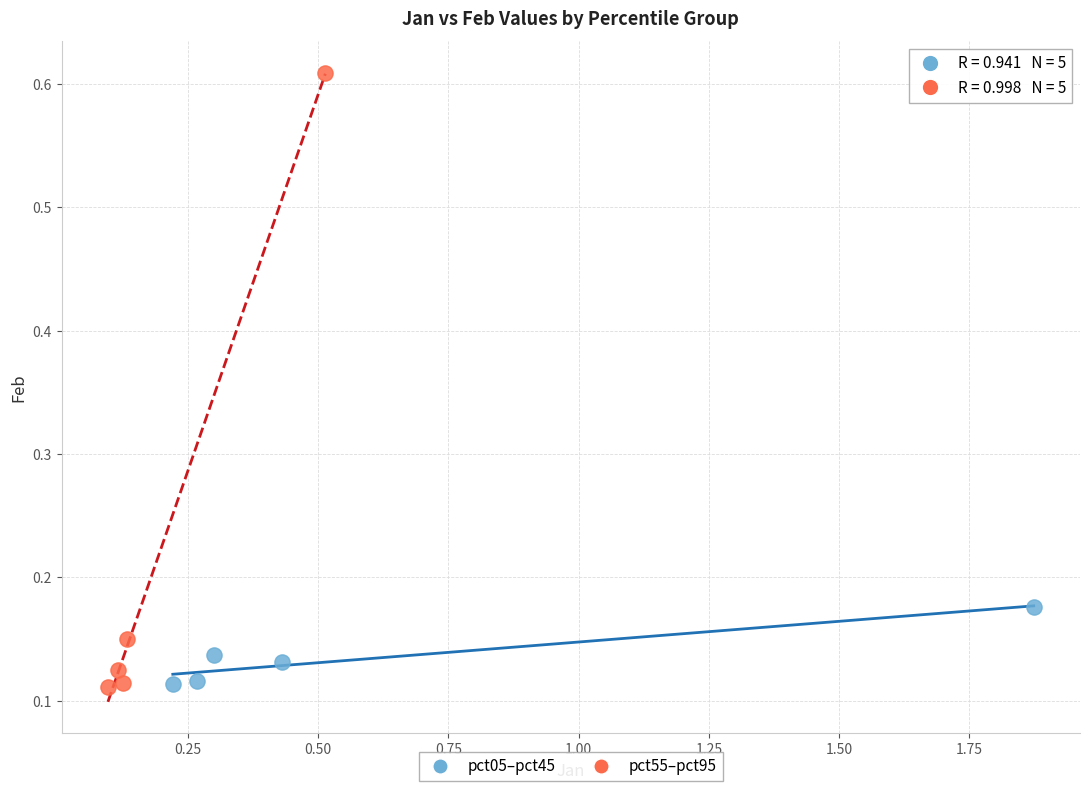

Which series contains the highest Y value?

pct55–pct95